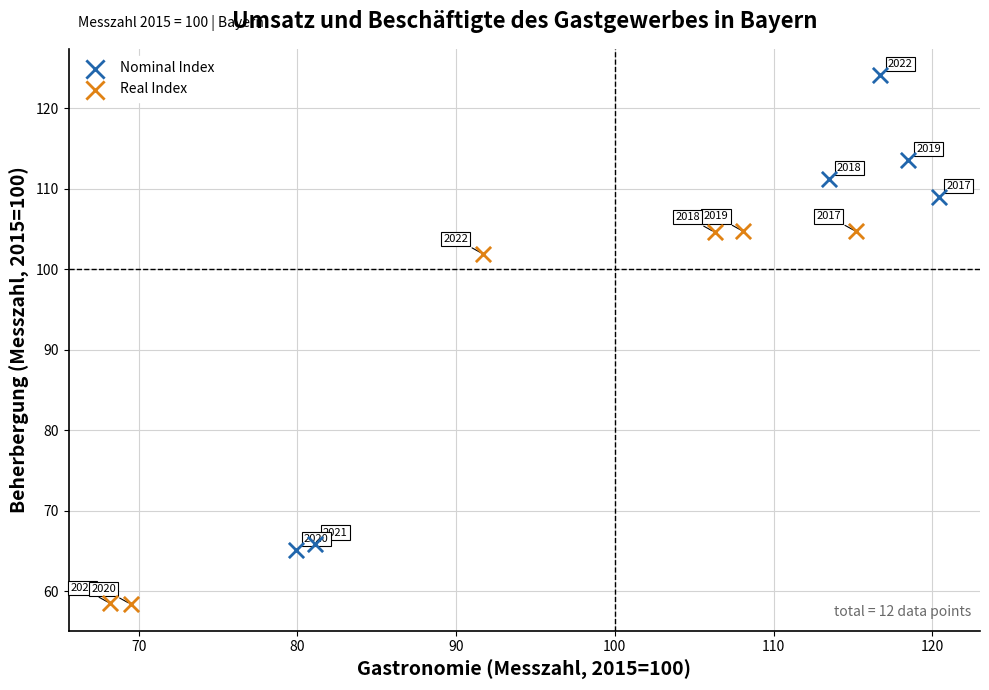

Which series reaches the minimum Y coordinate?

Real Index